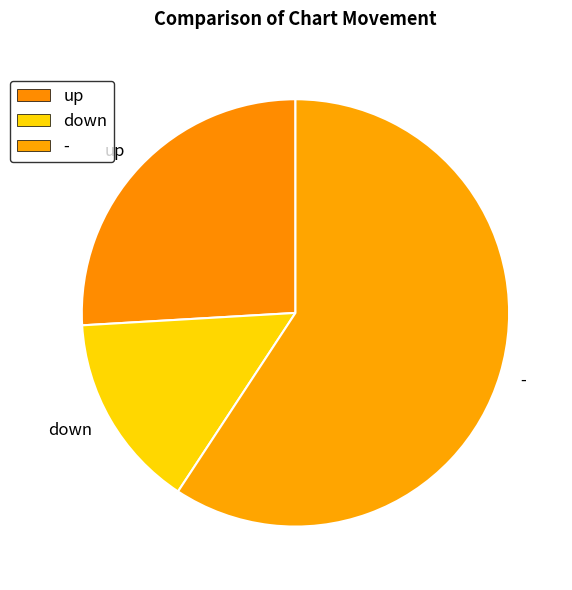

Does down account for over 50% of the chart?

No